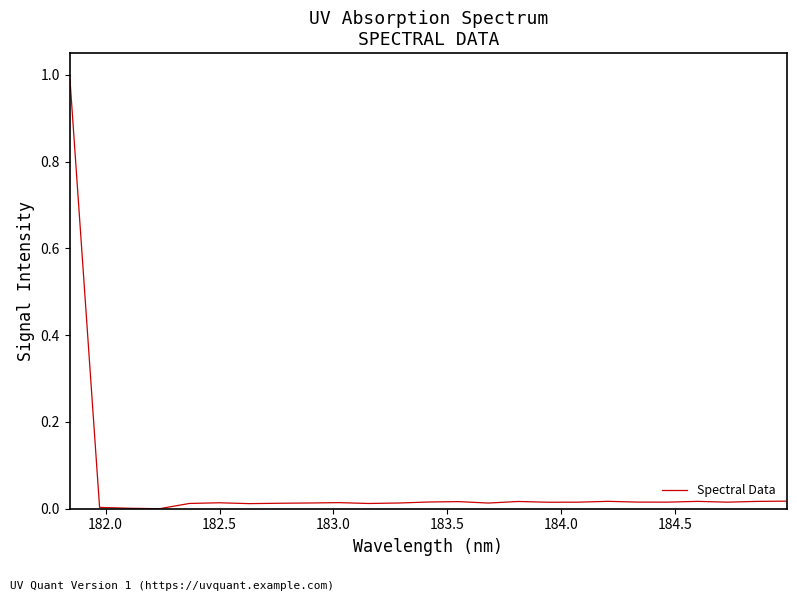

How many categories are shown in the chart?

25